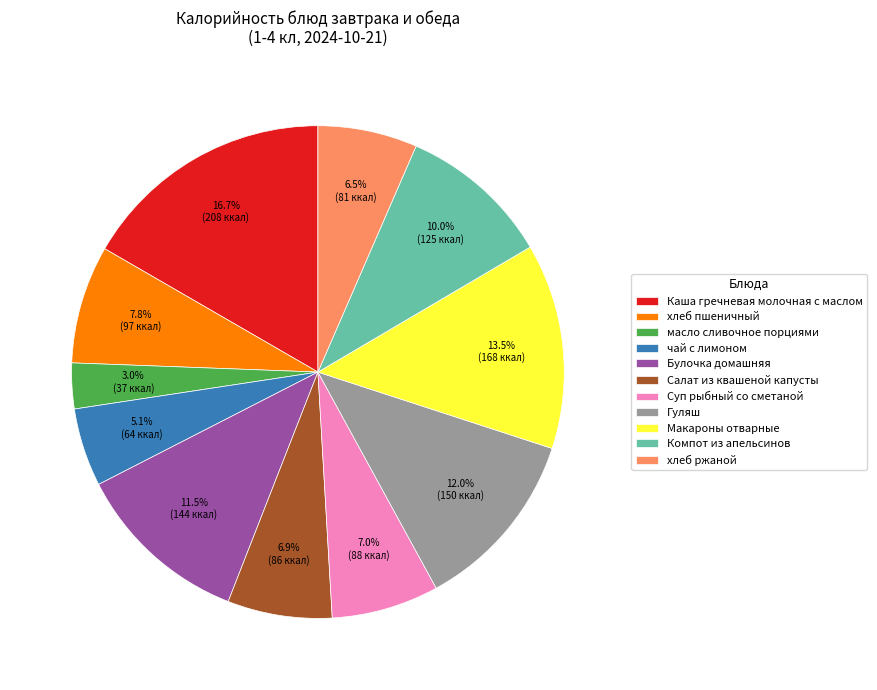

What is the largest slice in the pie chart?

Каша гречневая молочная с маслом